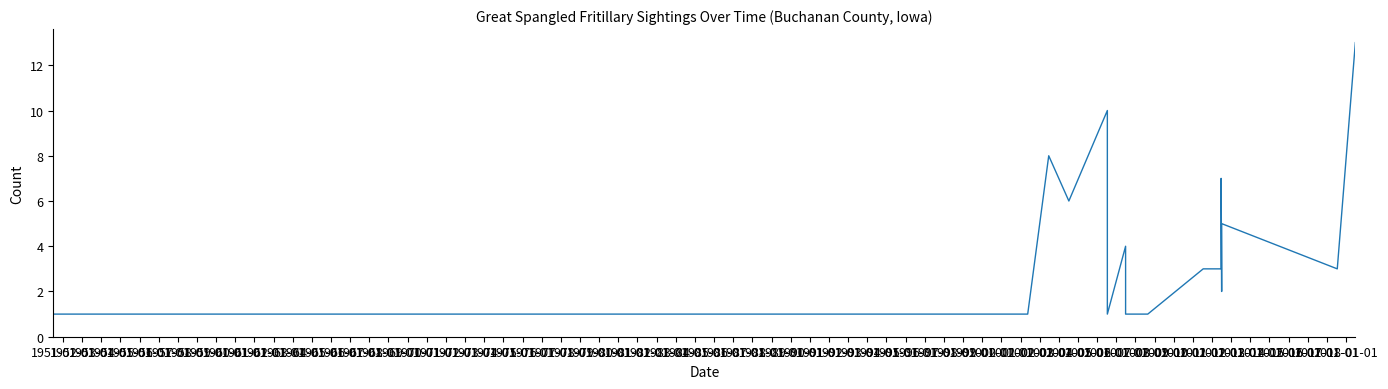

Count the number of categories in the chart.

17